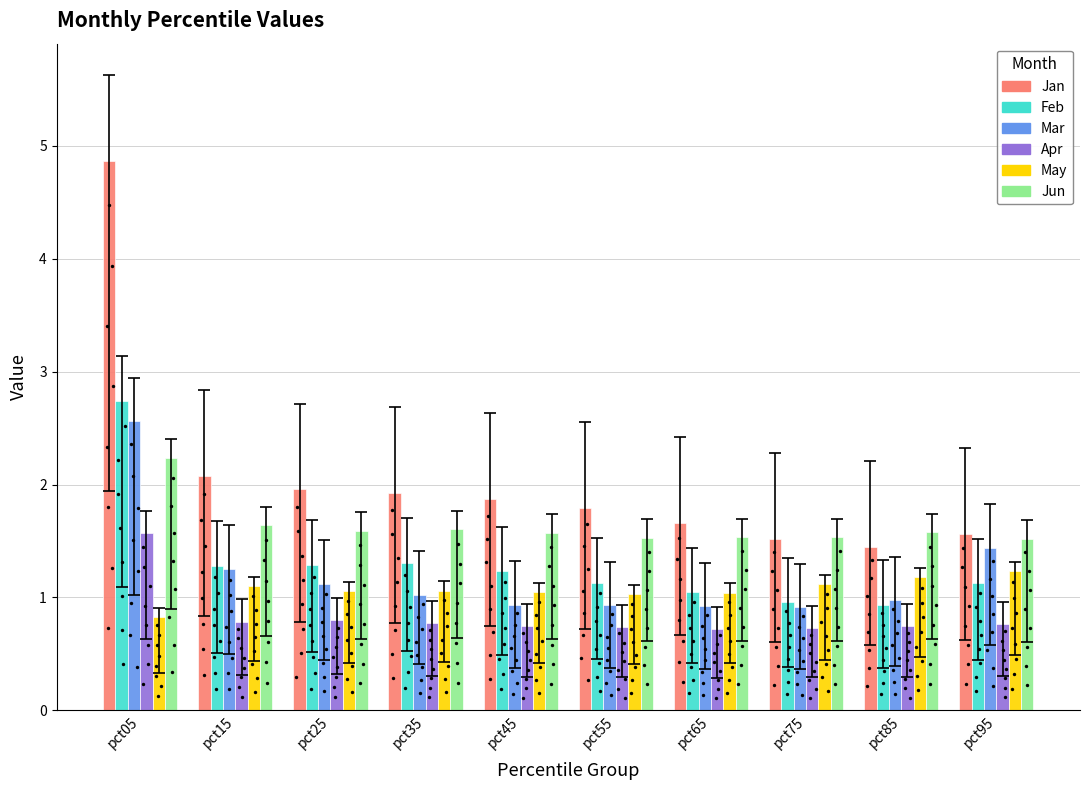

Which series reaches the maximum Y coordinate?

Jan